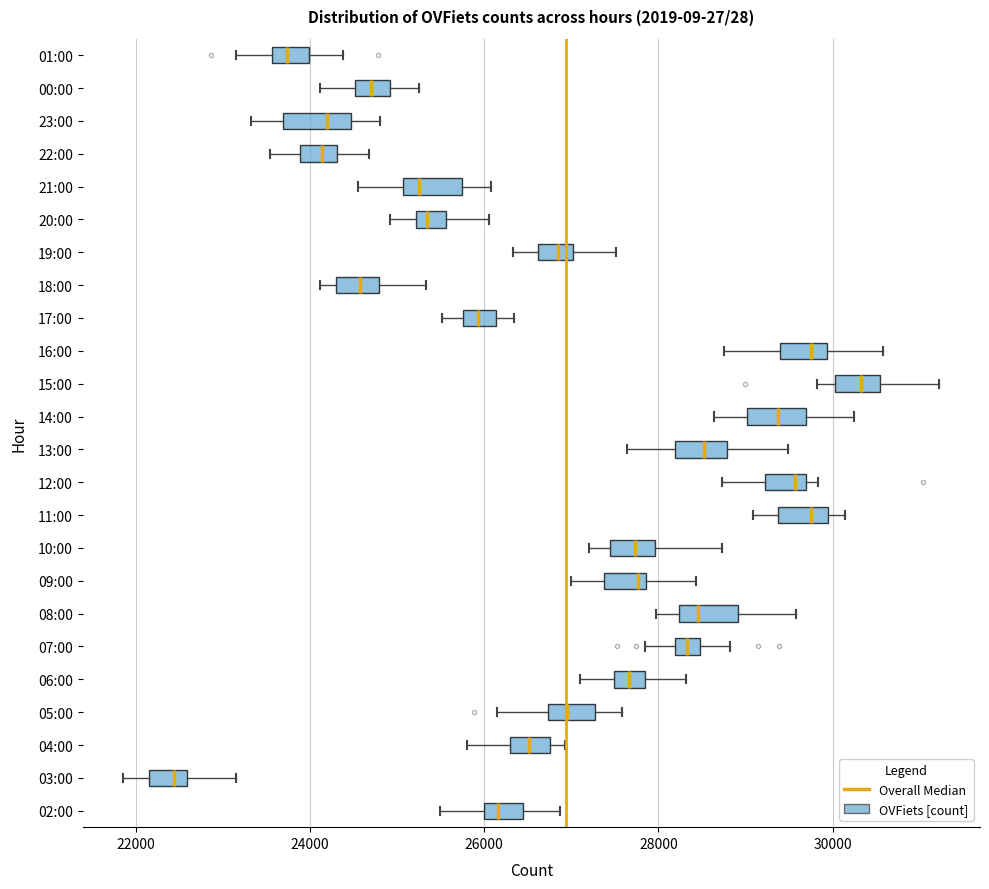

Where does the median line of the box for 04:00 sit on the x-axis? The values are not printed on the chart, so give them approximately, as read against the axis.

26600